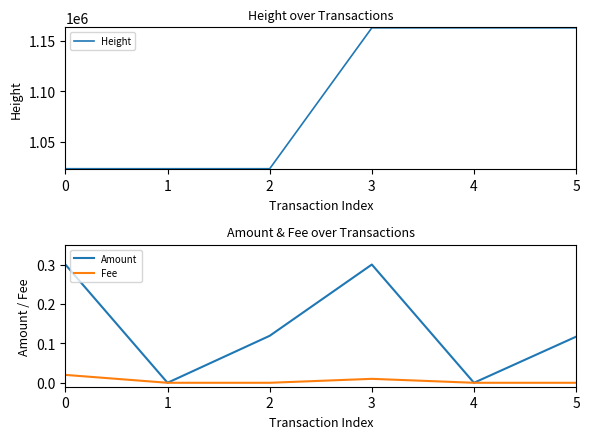

What is the spread (max minus min) of values at 0?

1023342.0